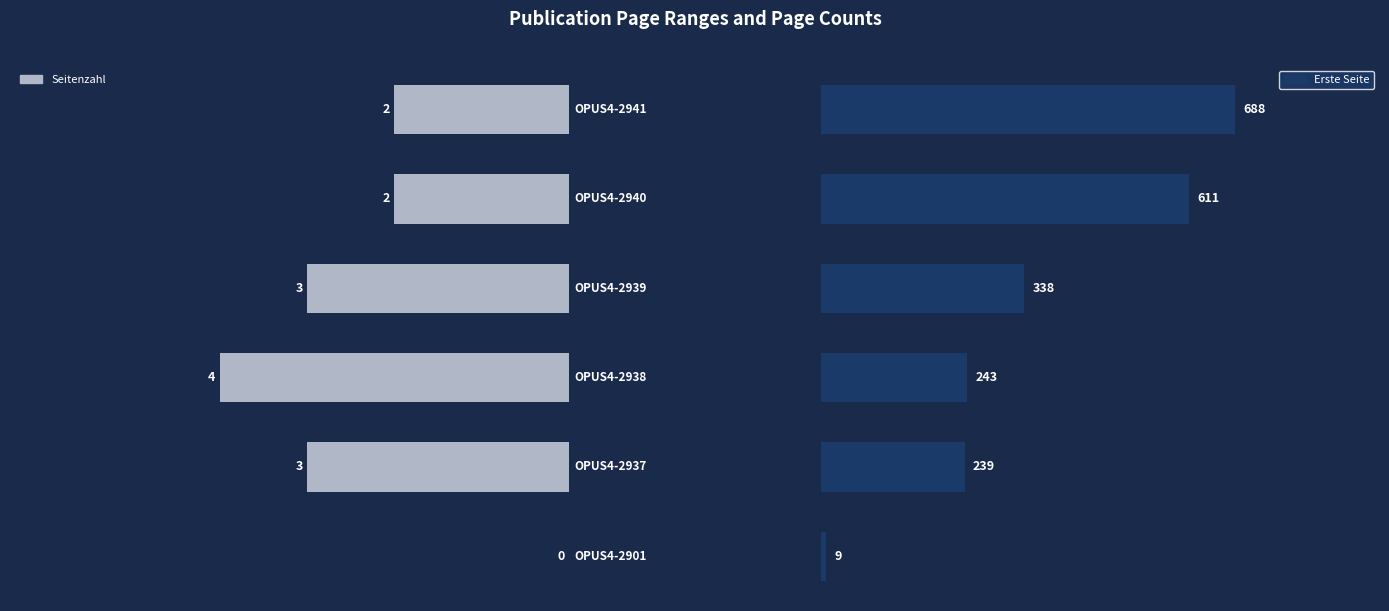

What is the difference between the second highest and second lowest values in the Seitenzahl series?

1